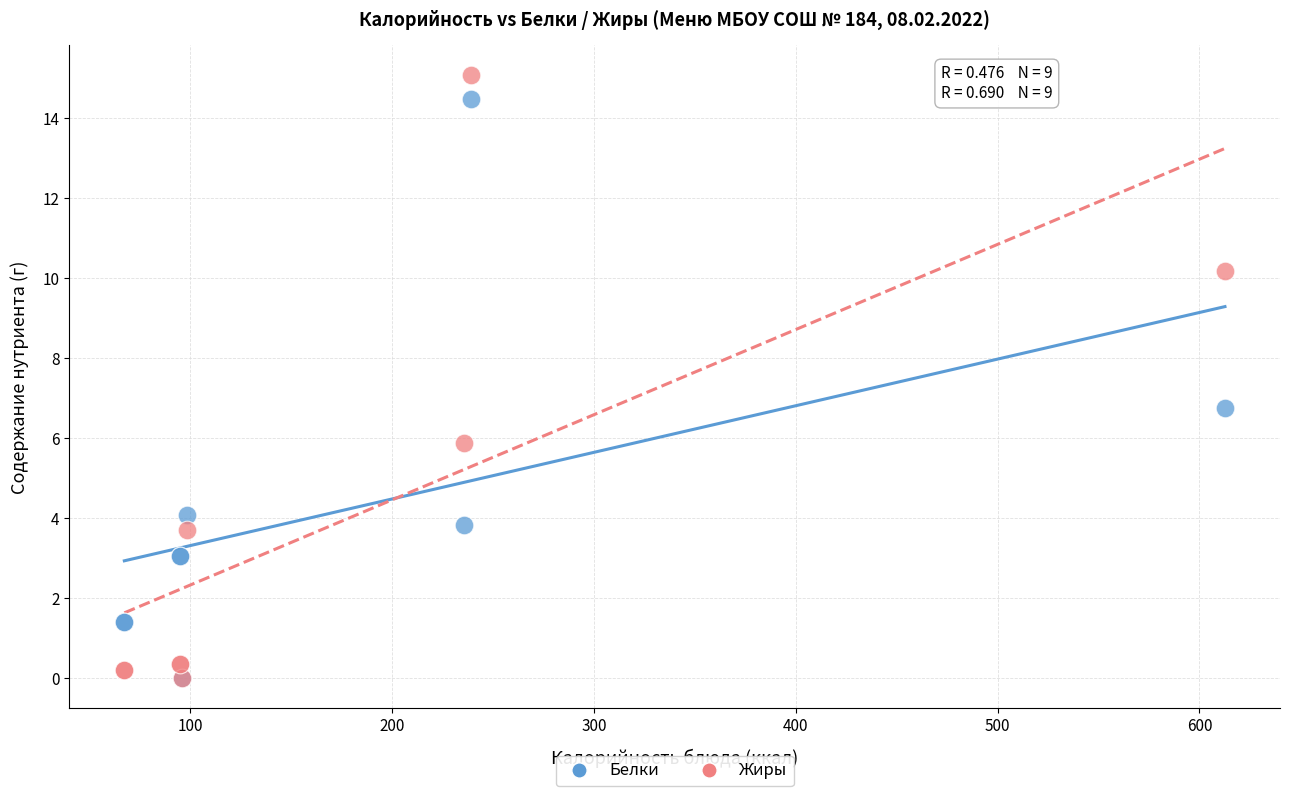

Which series has the widest spread of Y values?

Жиры